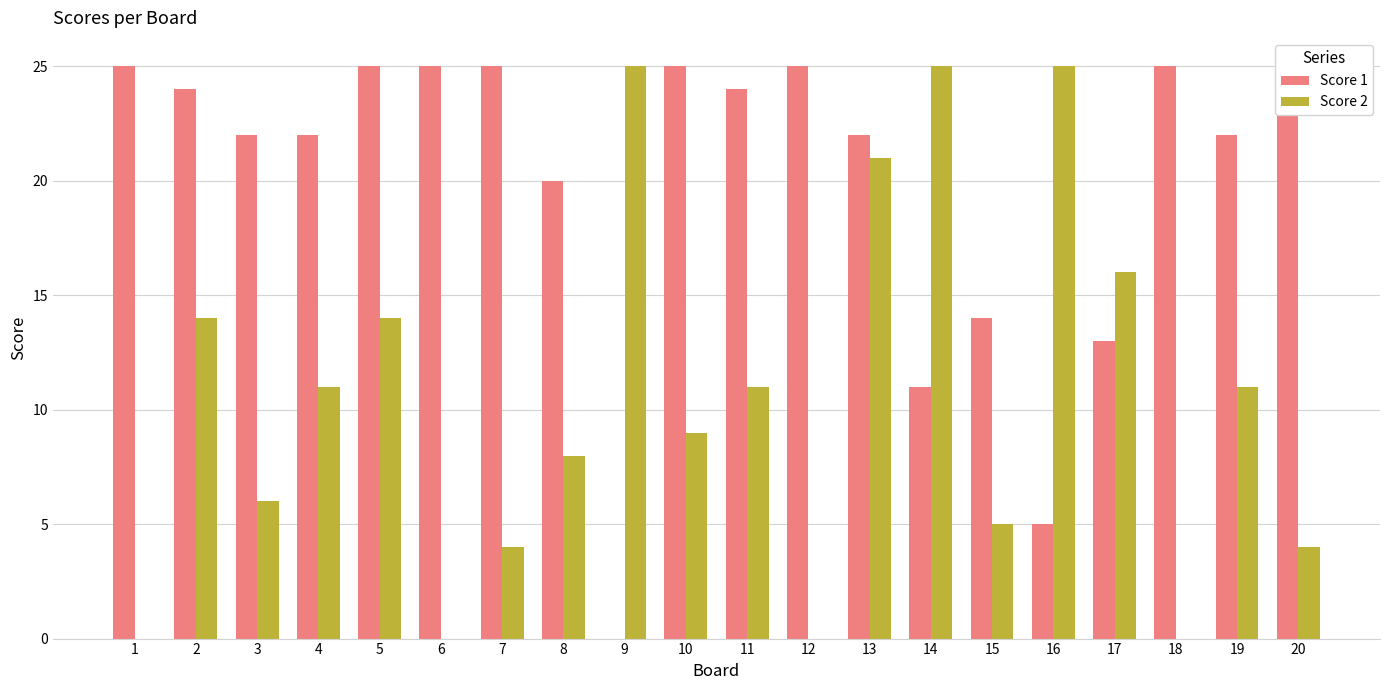

What is the difference between the highest and lowest values at 7?

21